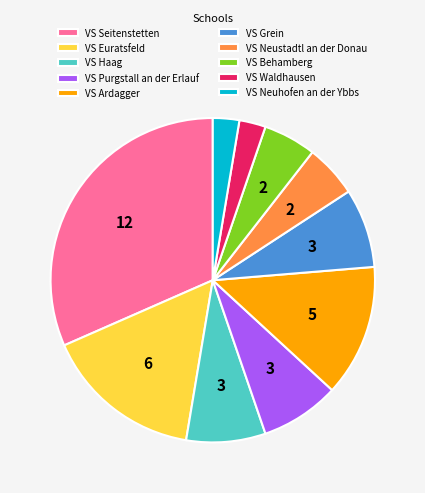

Is there a majority slice in this chart?

No